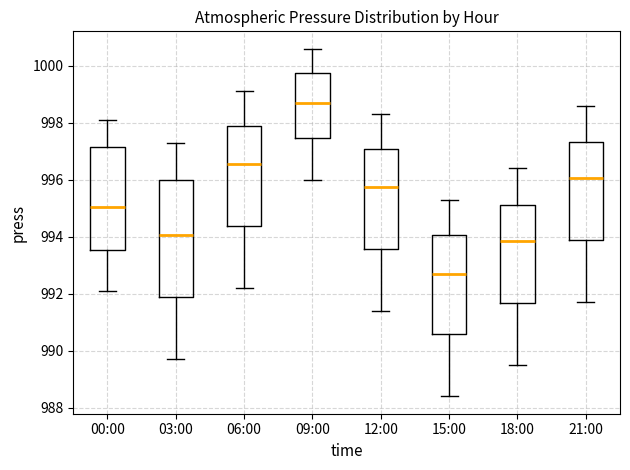

Reading left to right, read every box against the y-axis: the position of its median line, the range the box covers, and the ends of its whiskers. The values are not printed on the chart, so give them approximately, as read against the axis.

00:00: median 995.0, box 993.6 to 997.2, whiskers 992.2 to 998.2
03:00: median 994.0, box 991.8 to 996.0, whiskers 989.8 to 997.4
06:00: median 996.6, box 994.4 to 998.0, whiskers 992.2 to 999.2
09:00: median 998.8, box 997.4 to 999.8, whiskers 996.0 to 1000.6
12:00: median 995.8, box 993.6 to 997.0, whiskers 991.4 to 998.4
15:00: median 992.8, box 990.6 to 994.0, whiskers 988.4 to 995.4
18:00: median 993.8, box 991.6 to 995.2, whiskers 989.6 to 996.4
21:00: median 996.0, box 993.8 to 997.4, whiskers 991.8 to 998.6